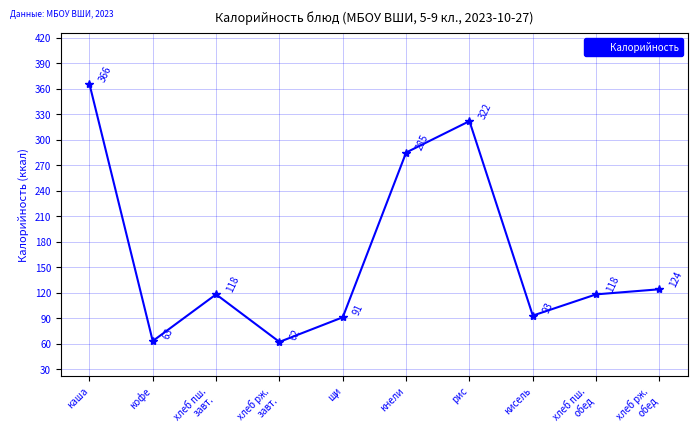

What is the change in value from каша to рис?

-44